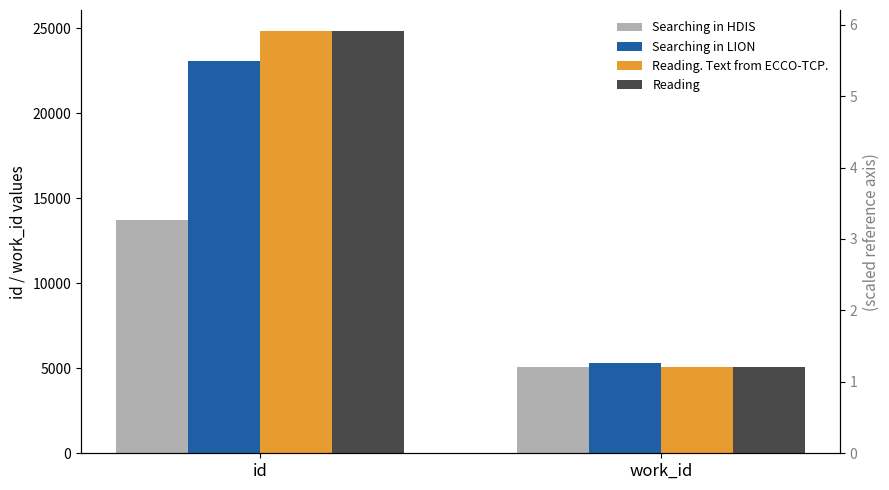

Rank the series by their maximum value, from highest to lowest.

Reading, Reading. Text from ECCO-TCP., Searching in LION, Searching in HDIS